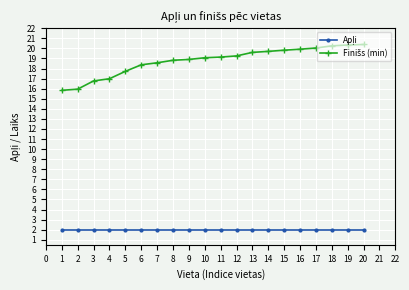

What is the total value across all series at 1?

17.8